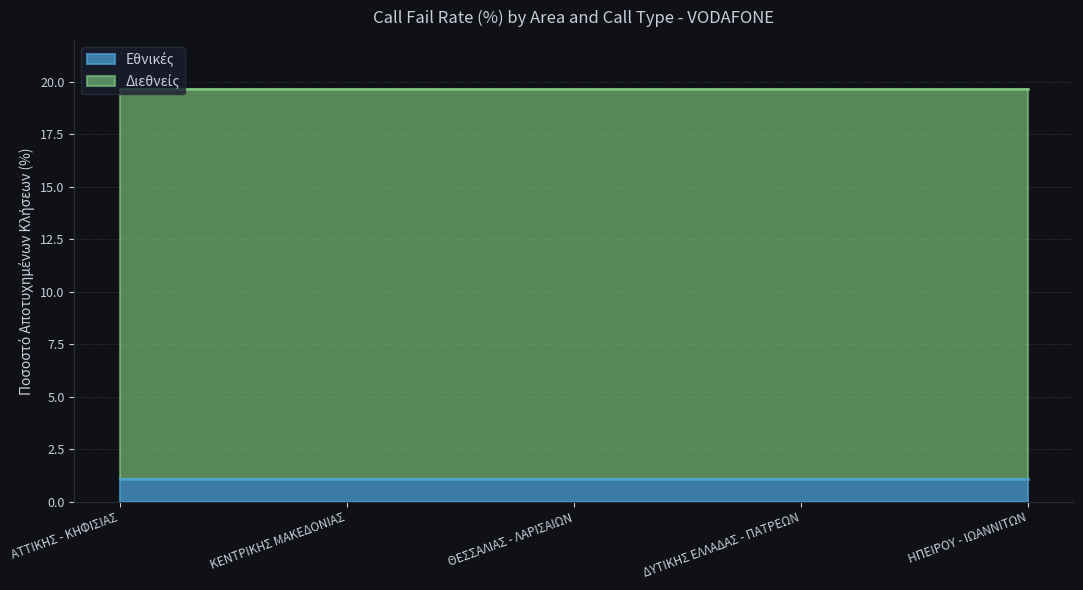

List the labels in order of Διεθνείς value, smallest first.

ΑΤΤΙΚΗΣ - ΚΗΦΙΣΙΑΣ, ΚΕΝΤΡΙΚΗΣ ΜΑΚΕΔΟΝΙΑΣ, ΘΕΣΣΑΛΙΑΣ - ΛΑΡΙΣΑΙΩΝ, ΔΥΤΙΚΗΣ ΕΛΛΑΔΑΣ - ΠΑΤΡΕΩΝ, ΗΠΕΙΡΟΥ - ΙΩΑΝΝΙΤΩΝ